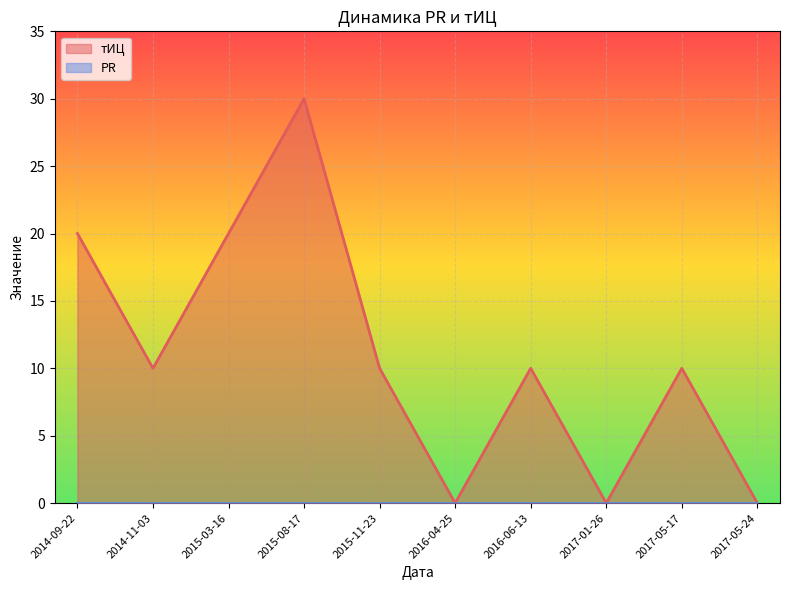

At which category does the chart reach its peak across all series?

2015-08-17